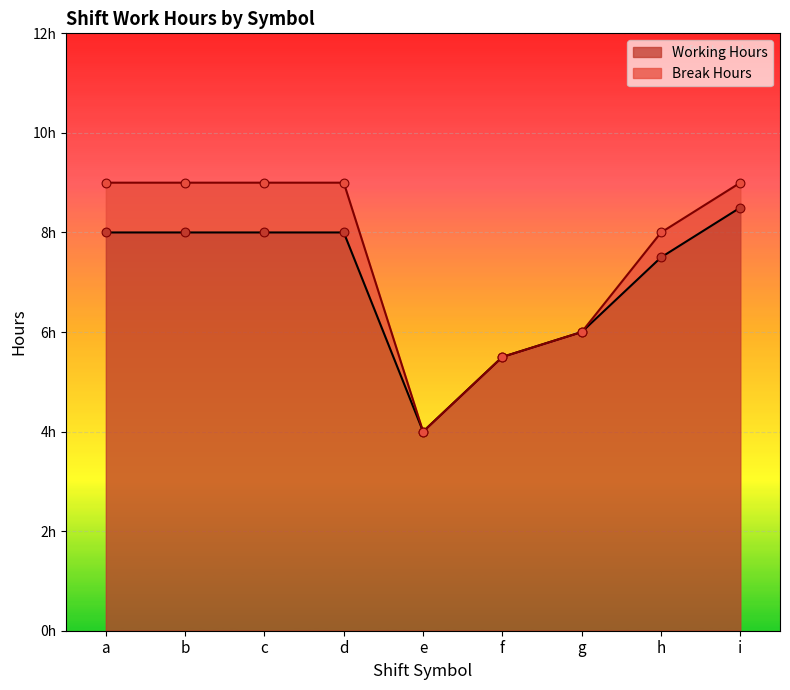

What is the change in value from b to g?

-2.0